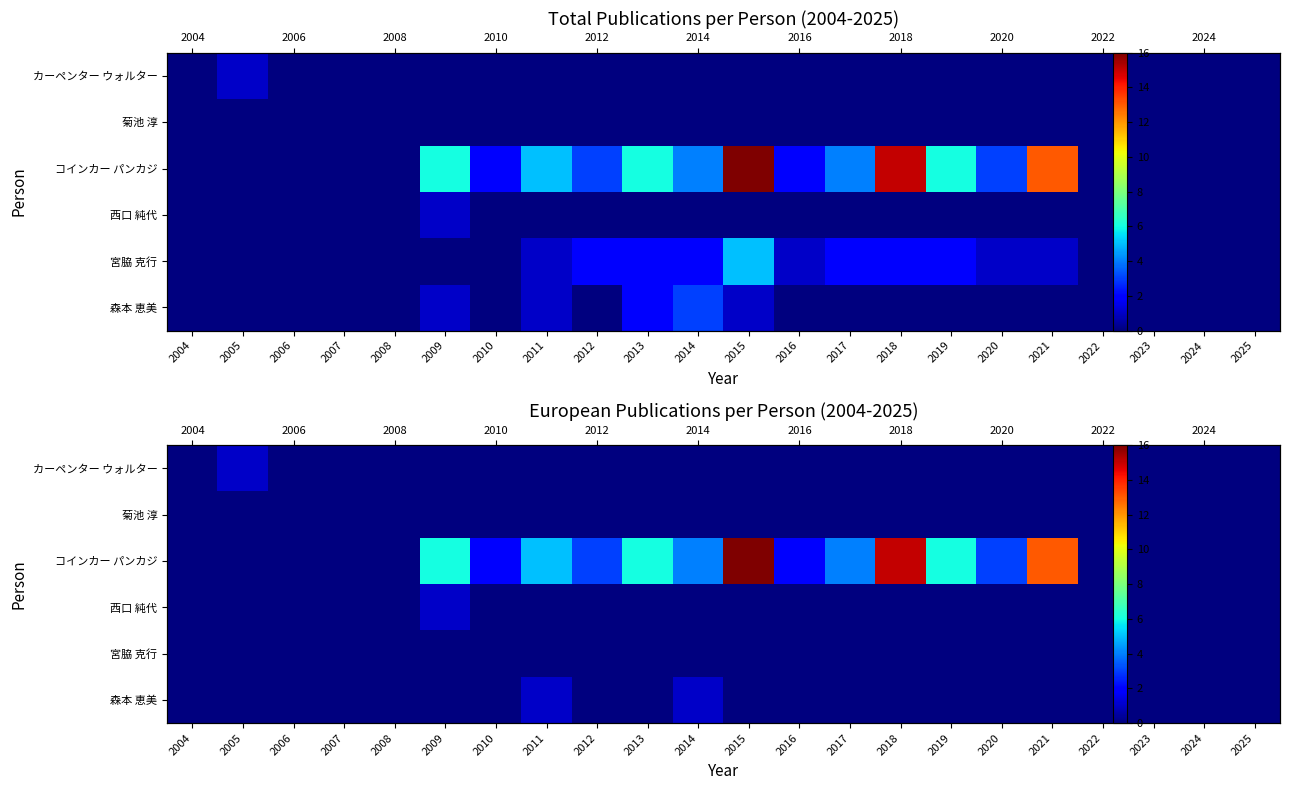

At how many categories does at least one series exceed 2?

11